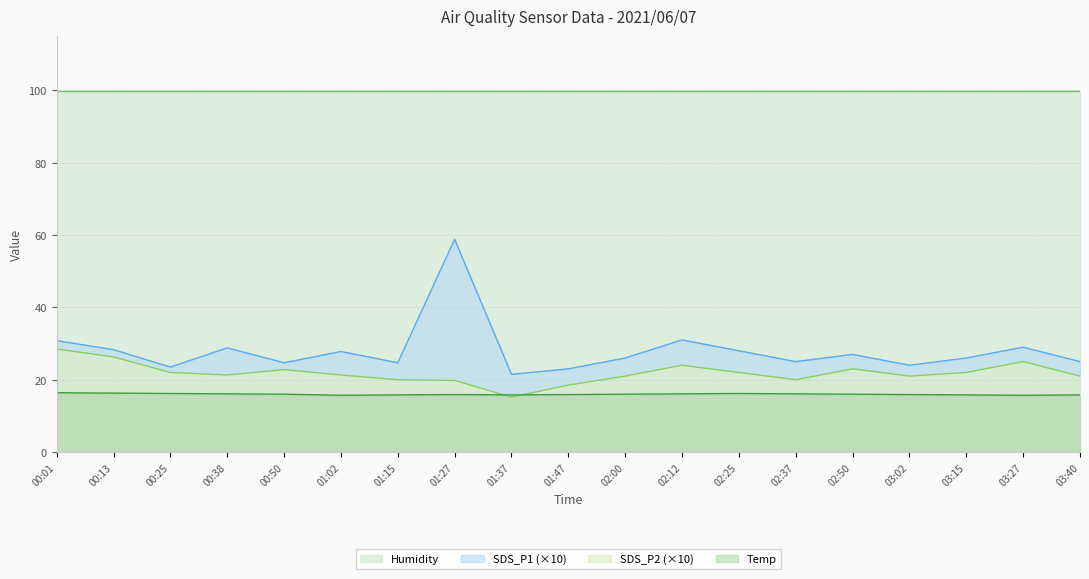

What is the minimum value shown in the chart?

15.2